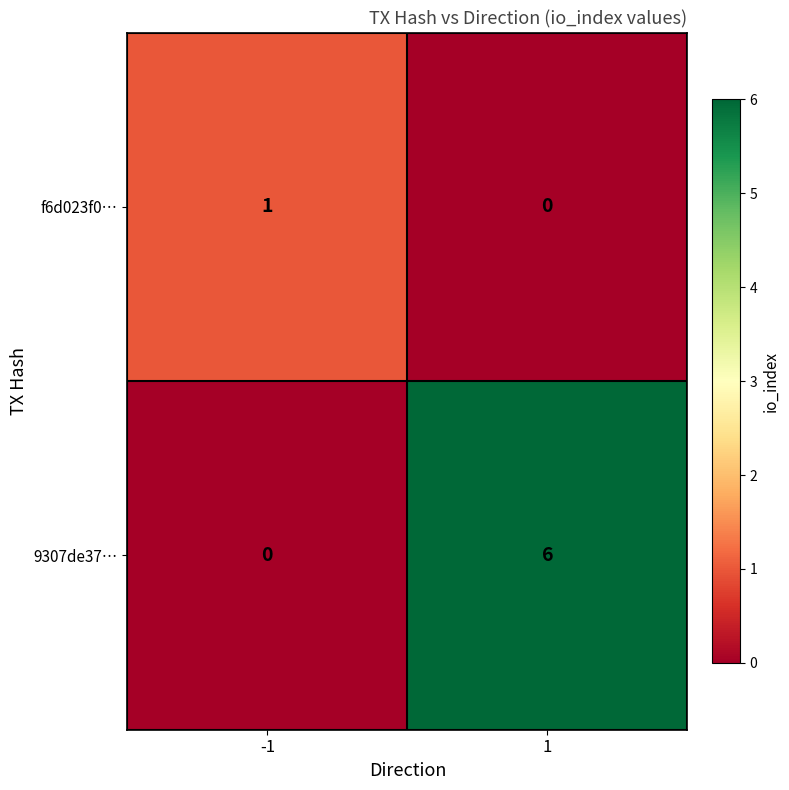

What is the difference between the 9307de37… values at -1 and 1?

6